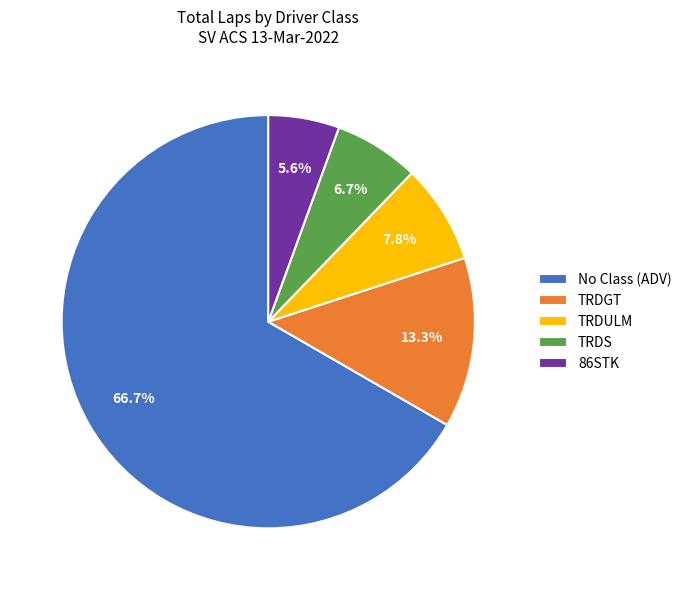

What is the ratio of the value at TRDULM to the value at TRDS?

1.2